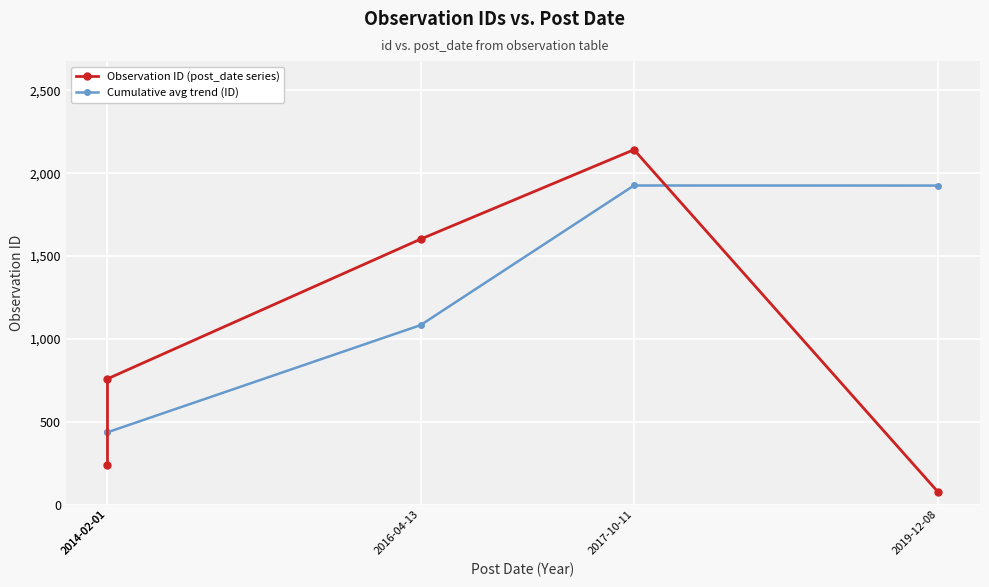

How many lines are shown in the chart?

2